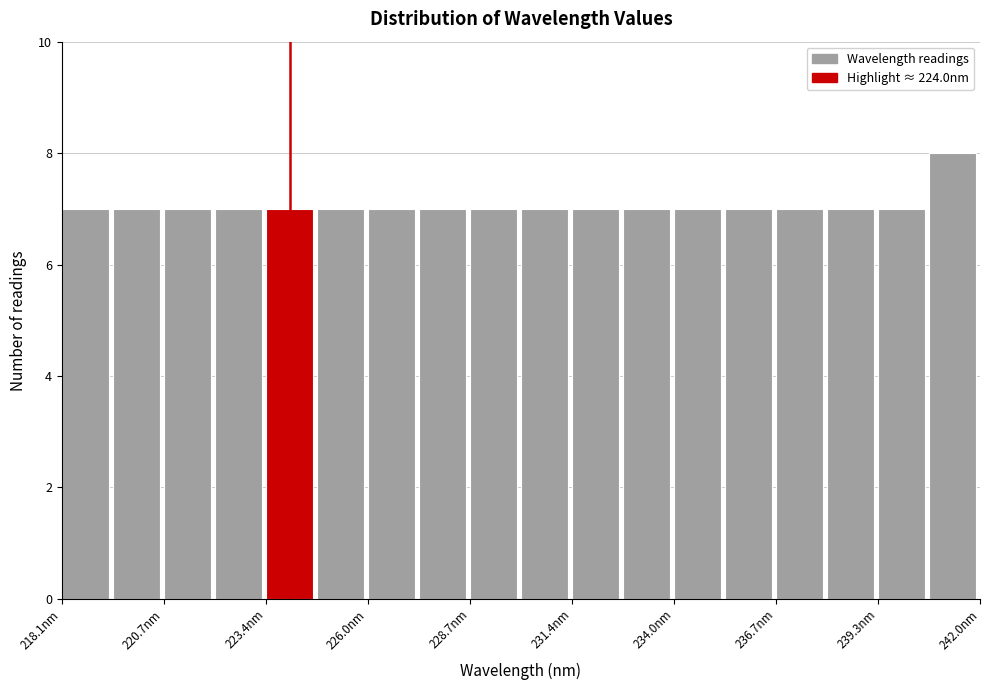

Read against the x-axis, roughly where is the centre of the tallest bar?

241.5